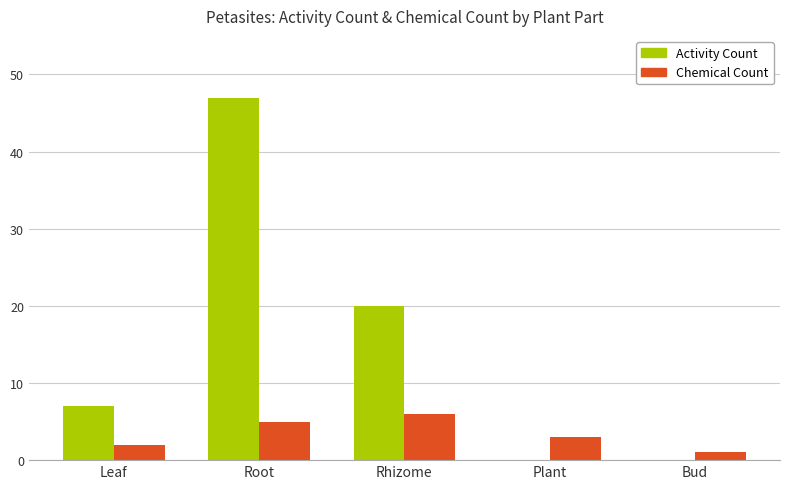

At which category is the sum across all series the highest?

Root